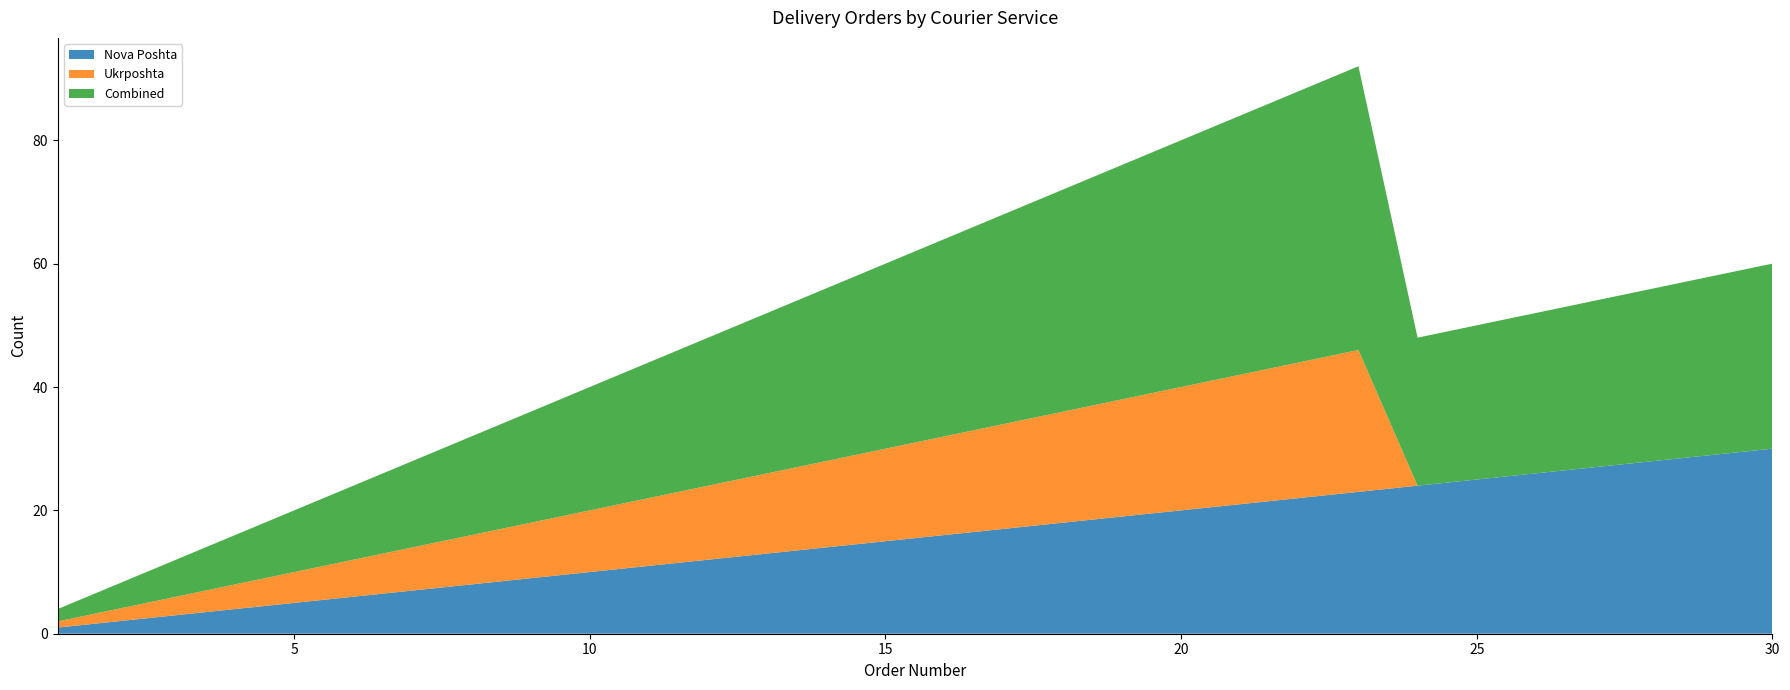

Reading left to right, list all the values displayed in this chart.

Nova Poshta: 1	2	3	4	5	6	7	8	9	10	11	12	13	14	15	16	17	18	19	20	21	22	23	24	25	26	27	28	29	30
Ukrposhta: 1	2	3	4	5	6	7	8	9	10	11	12	13	14	15	16	17	18	19	20	21	22	23	0	0	0	0	0	0	0
Combined: 2	4	6	8	10	12	14	16	18	20	22	24	26	28	30	32	34	36	38	40	42	44	46	24	25	26	27	28	29	30